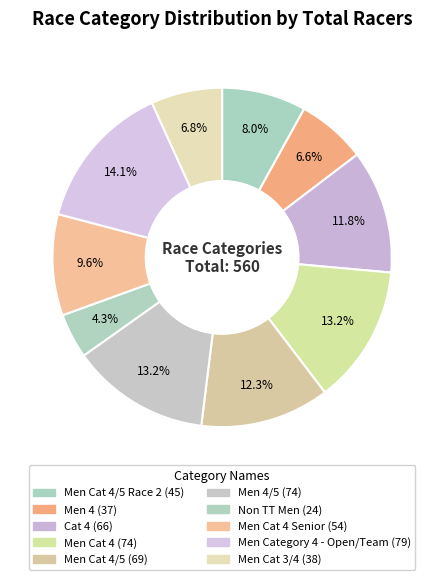

How many segments does this pie chart have?

10